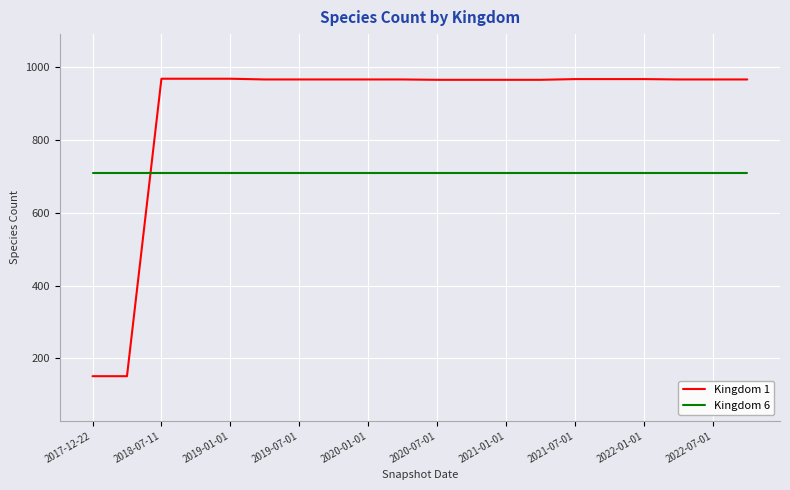

At how many categories does at least one series exceed 386?

20